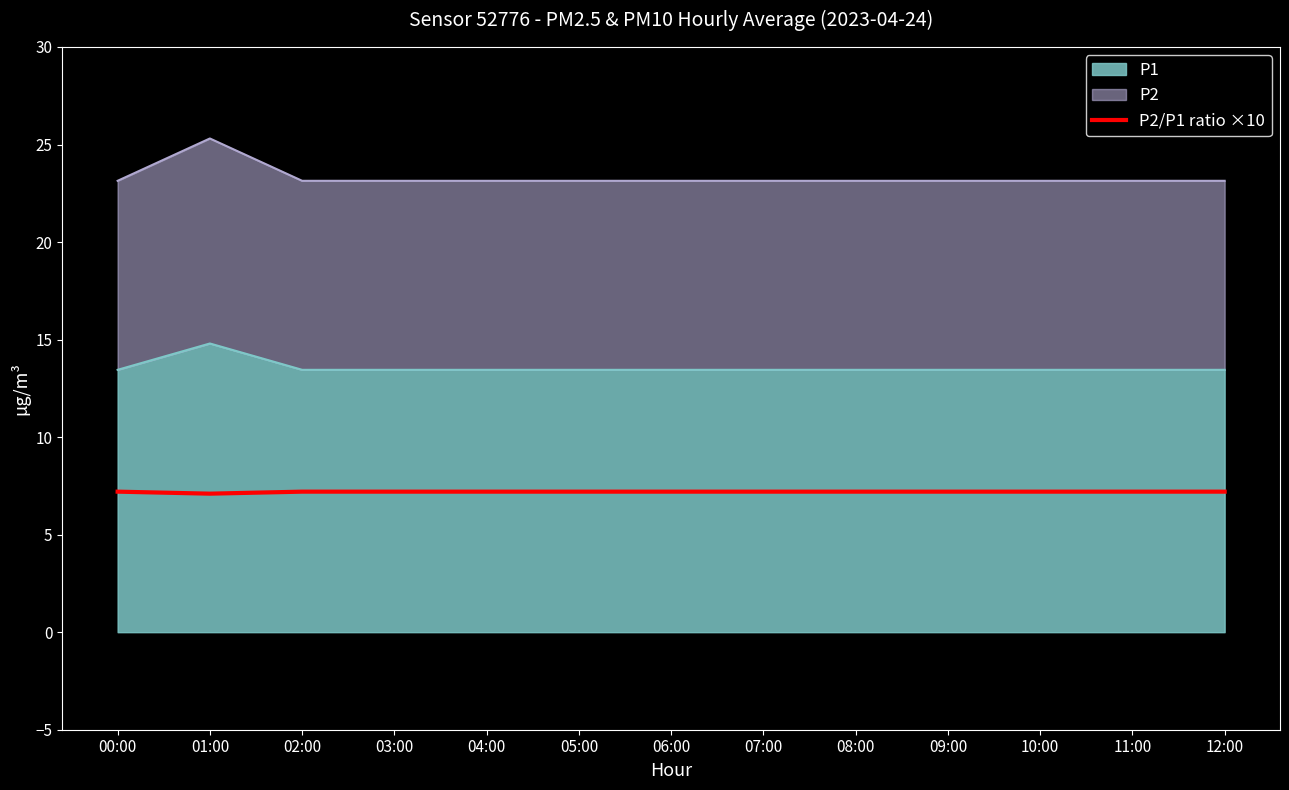

Approximately how many times larger is the value at 11:00 compared to 07:00?

1.0